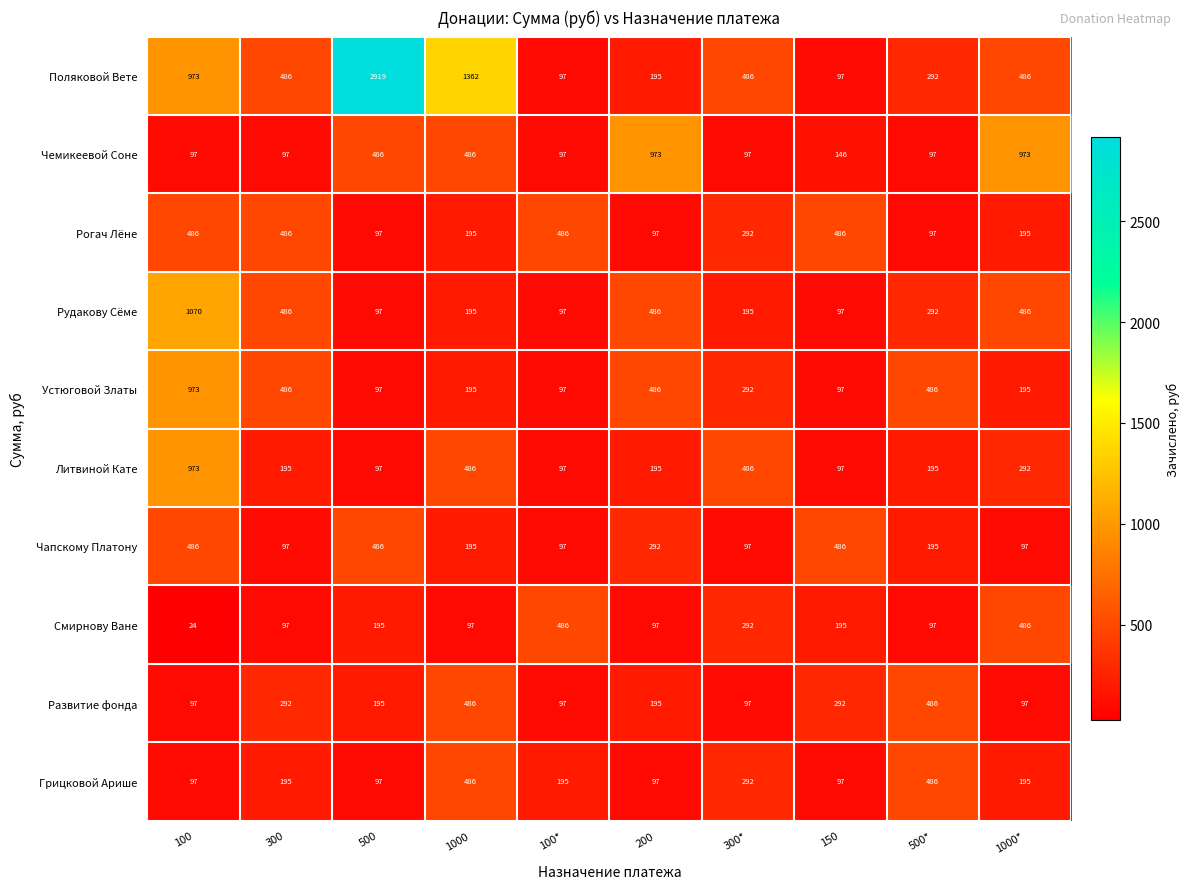

What is the greatest value displayed?

2919